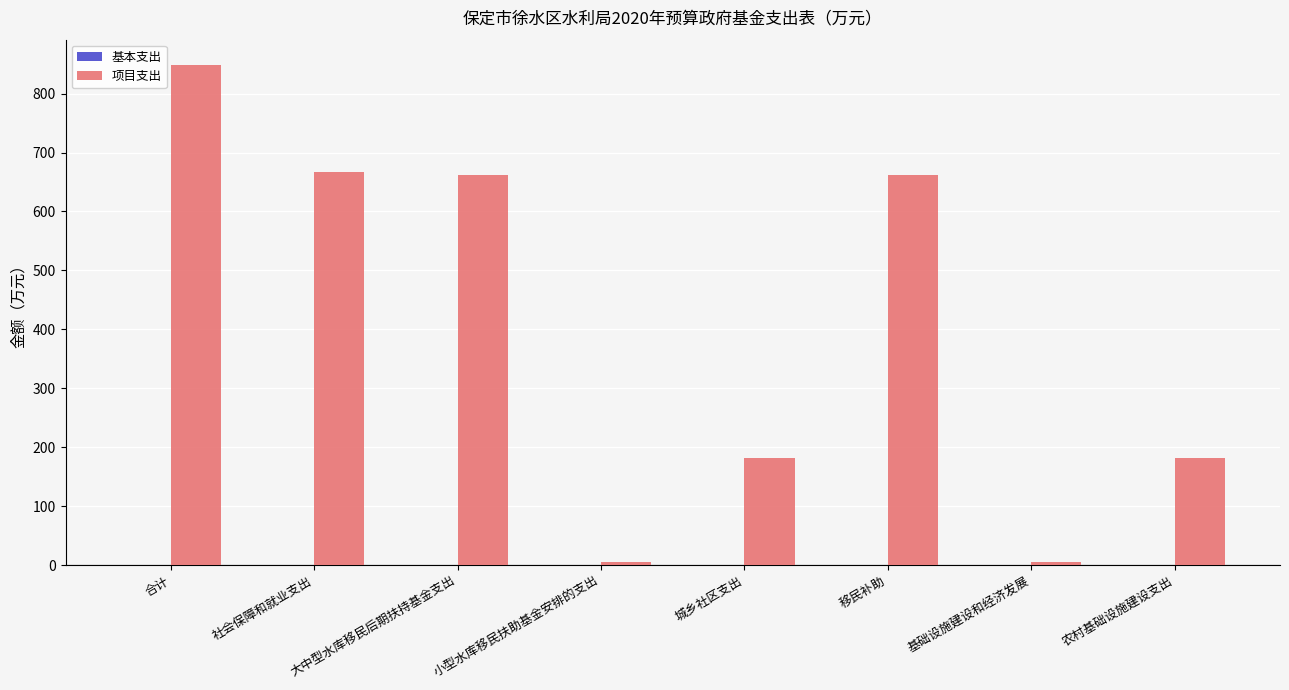

What is the sum of all values?

3214.5